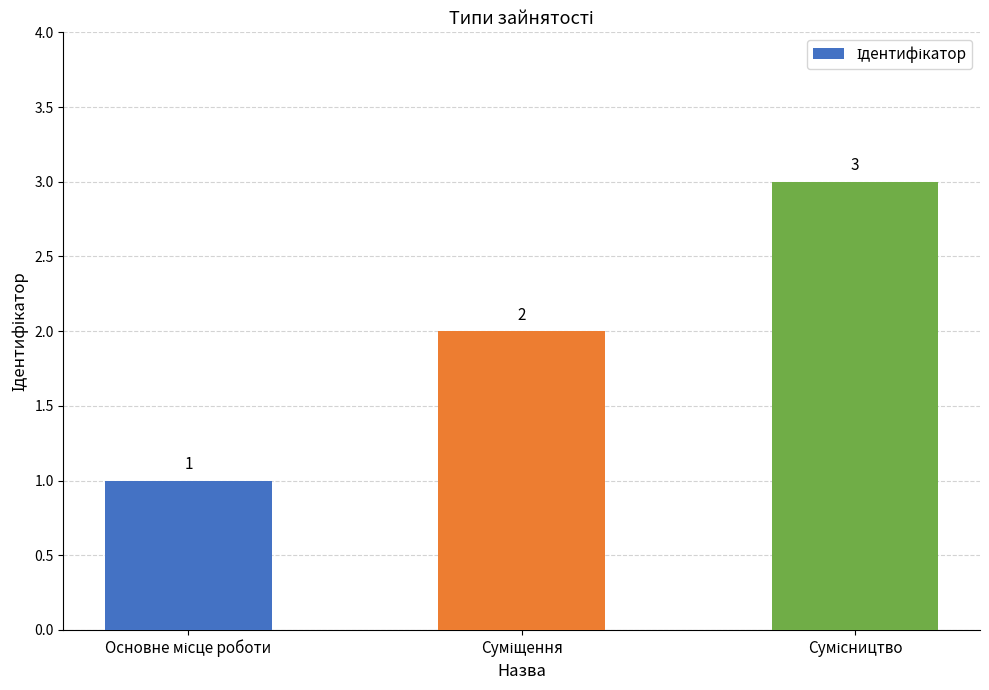

How many values are between 1 and 3?

3